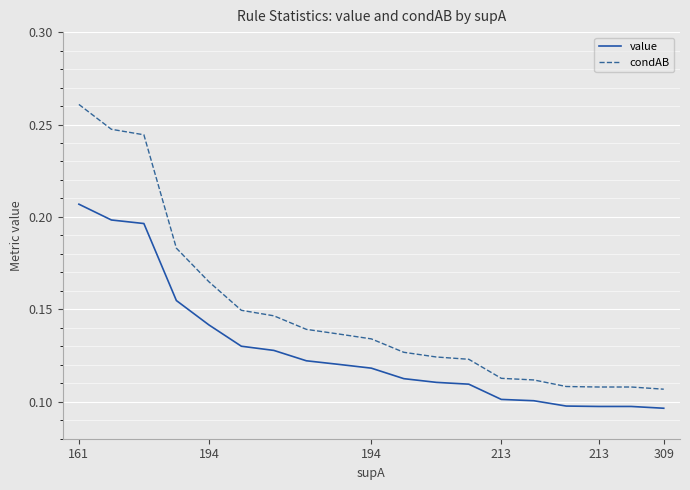

What are all the series names shown in the legend?

value, condAB